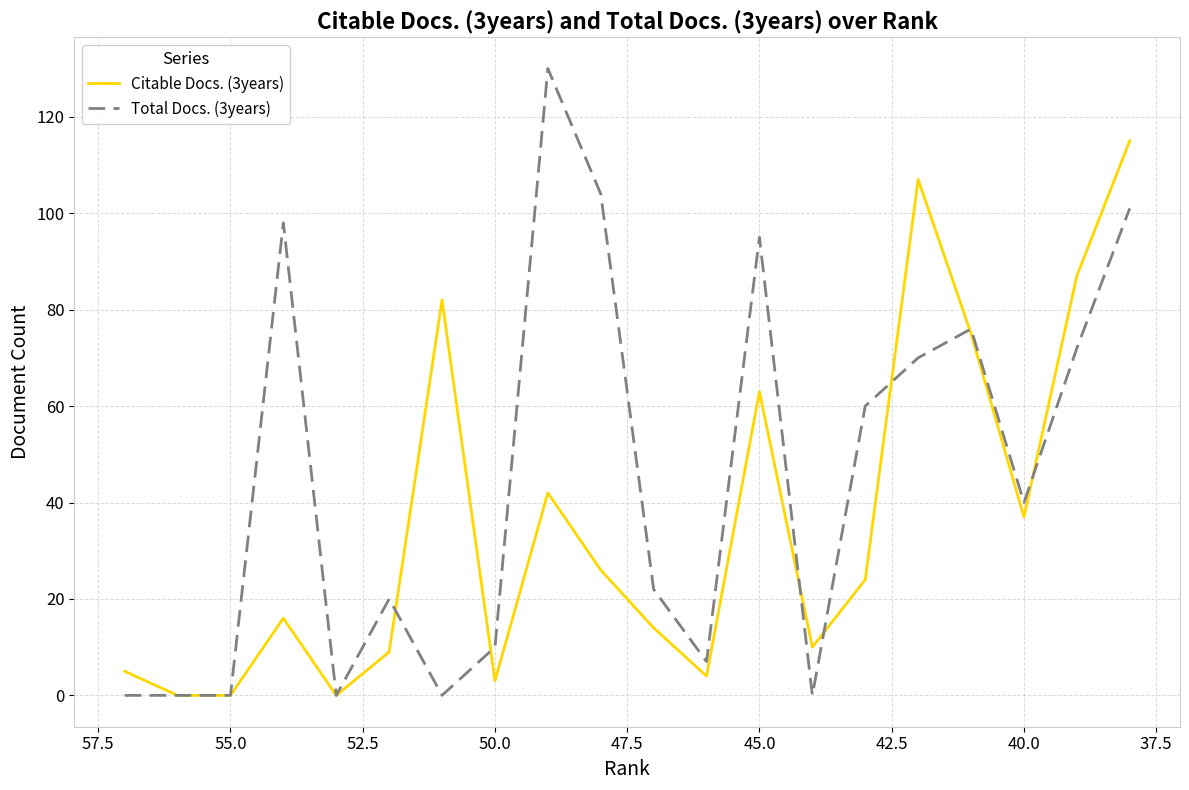

List the series in order of their overall mean, lowest first.

Citable Docs. (3years), Total Docs. (3years)